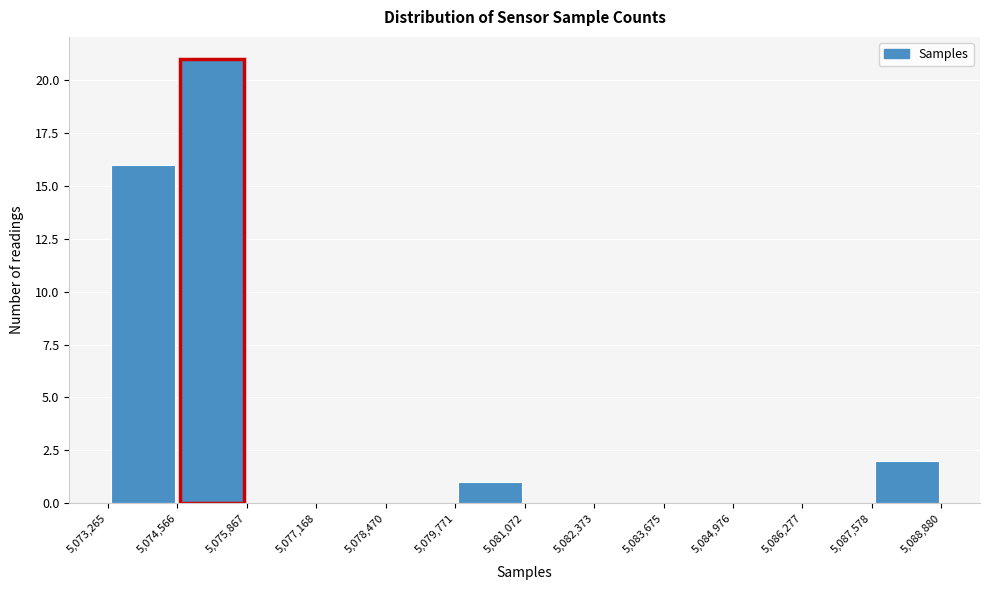

Reading left to right, transcribe this chart: for each bar, give the range it covers on the x-axis and its height. The values are not printed on the chart, so give them approximately, as read against the axis.

5,073,265 to 5,074,566: 16
5,074,566 to 5,075,867: 21
5,075,867 to 5,077,168: 0
5,077,168 to 5,078,470: 0
5,078,470 to 5,079,771: 0
5,079,771 to 5,081,072: 1
5,081,072 to 5,082,373: 0
5,082,373 to 5,083,675: 0
5,083,675 to 5,084,976: 0
5,084,976 to 5,086,277: 0
5,086,277 to 5,087,578: 0
5,087,578 to 5,088,880: 2